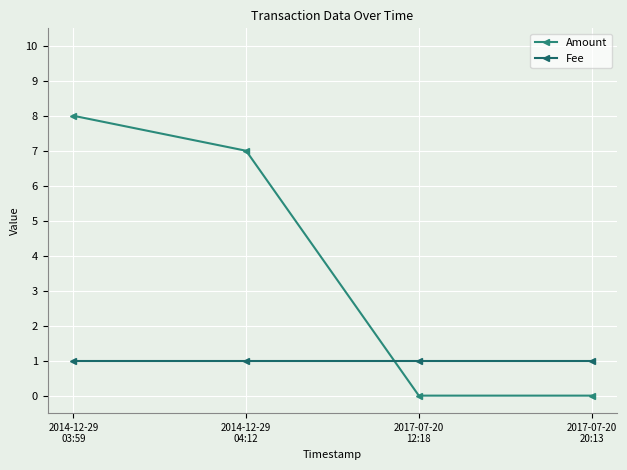

Between 2017-07-20
20:13 and 2014-12-29
04:12, which is larger?

2014-12-29
04:12